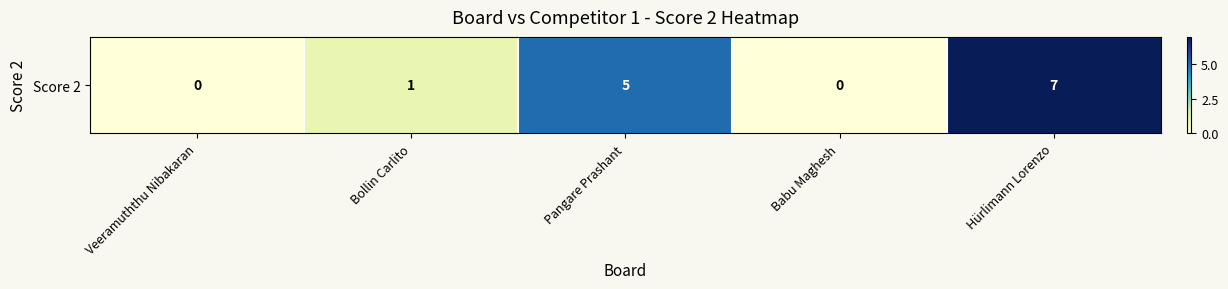

Where does the data first go above 1?

Pangare Prashant